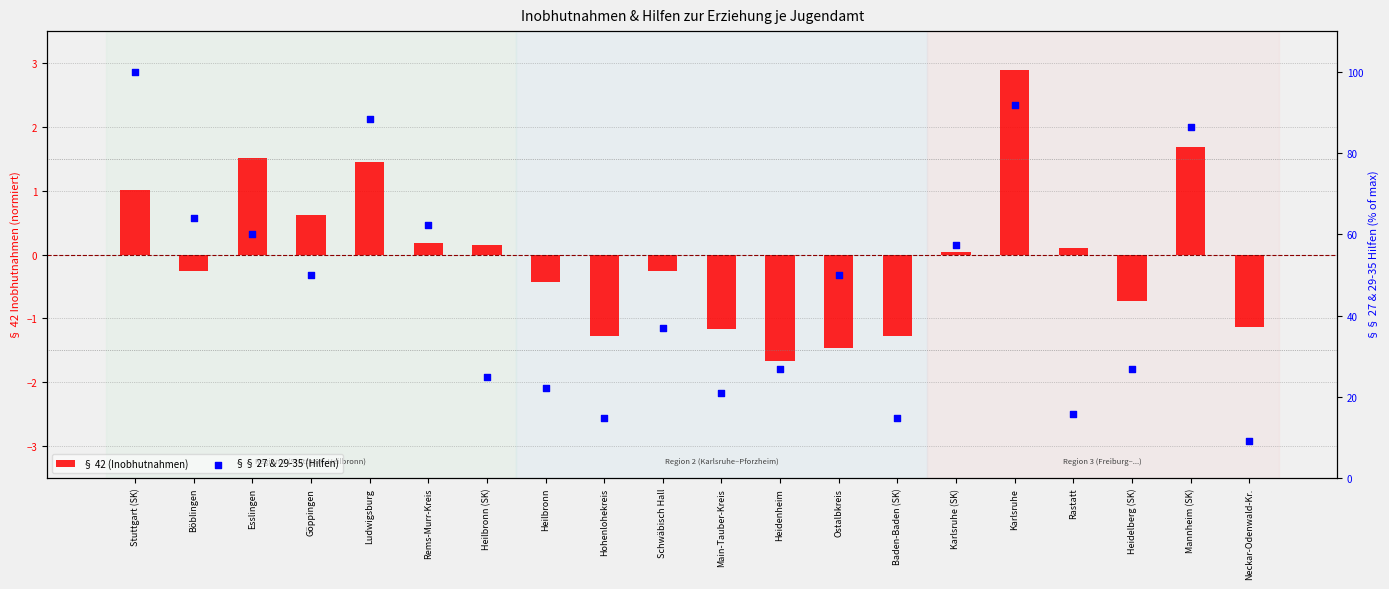

What are all the series names shown in the legend?

§ 42 (Inobhutnahmen), §§ 27 & 29-35 (Hilfen)